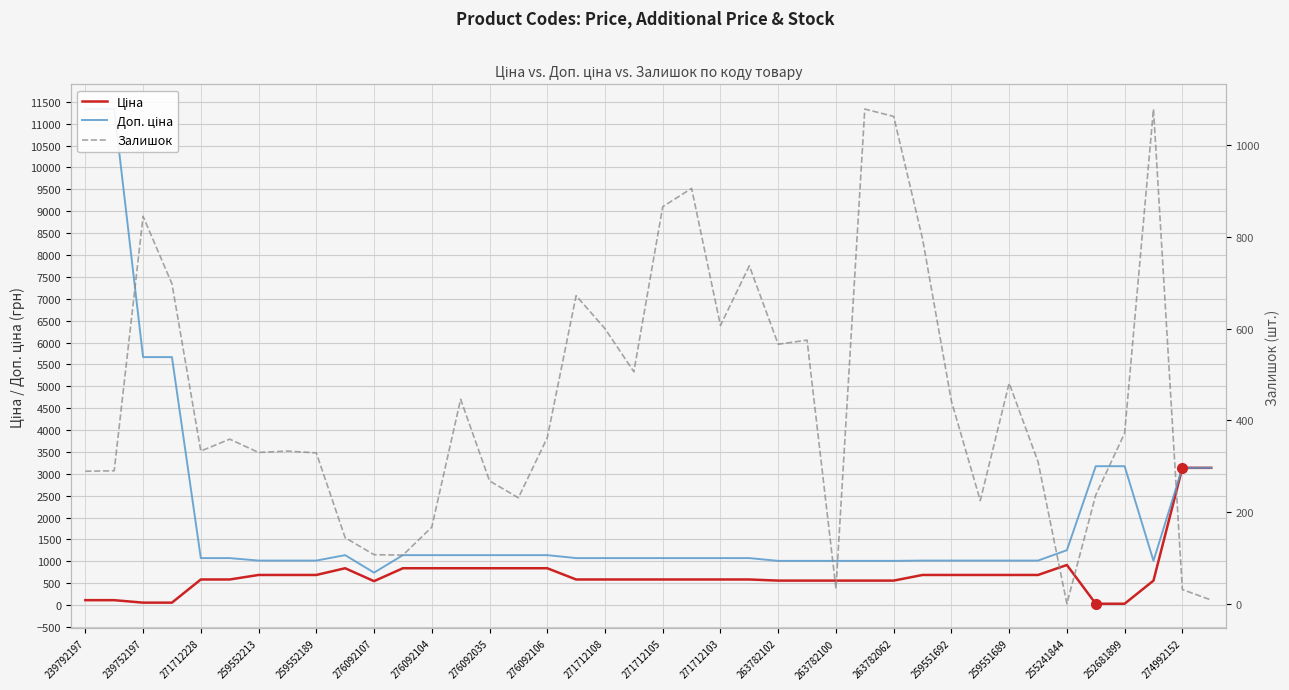

Rank the series by their average value, from lowest to highest.

Залишок, Ціна, Доп. ціна